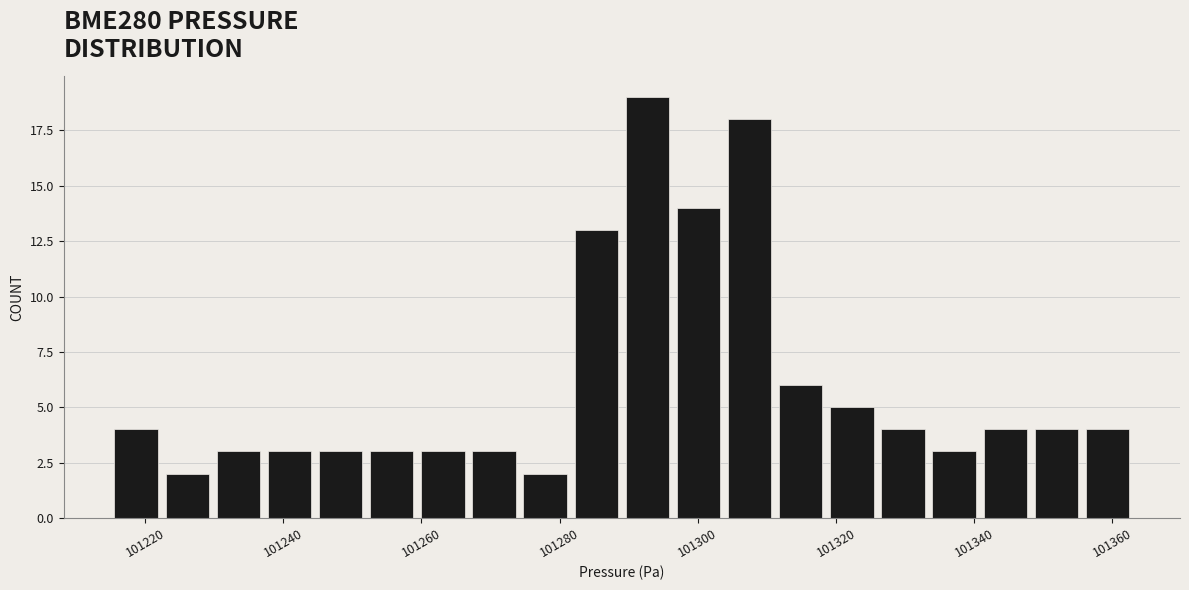

Around what value on the x-axis is the tallest bar? Give the approximate position of its centre, as read against the axis.

101292